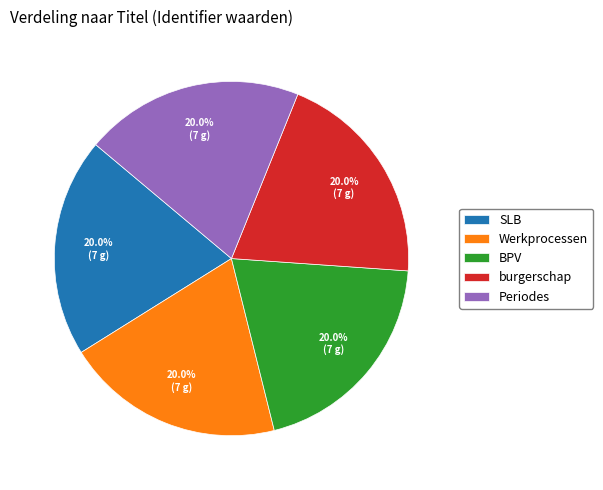

What is the ratio of the value at Werkprocessen to the value at Periodes?

1.0